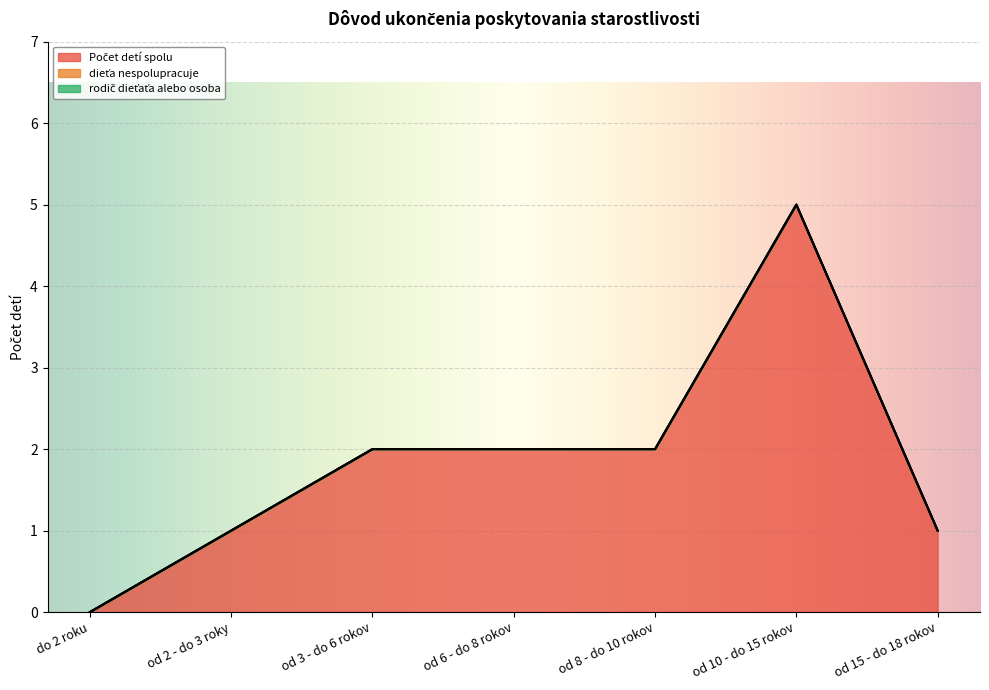

True or false: Počet detí spolu has more than 1 interior local peaks.

False